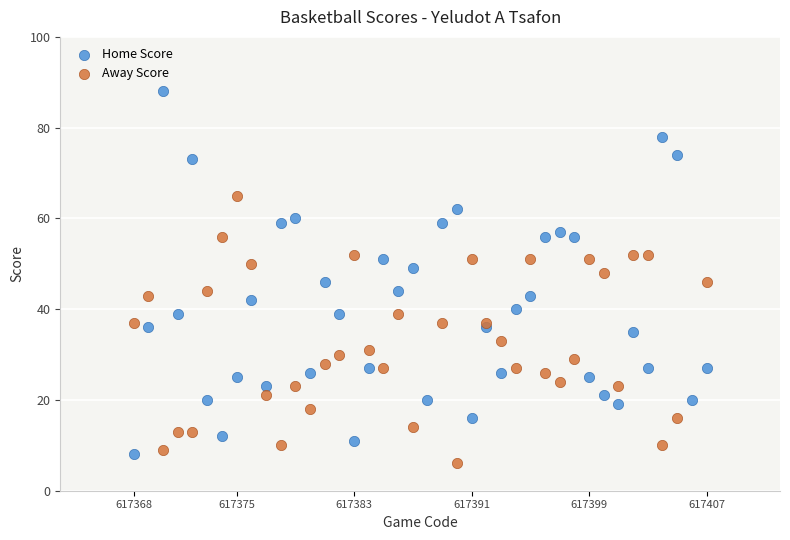

Which series contains the highest Y value?

Home Score